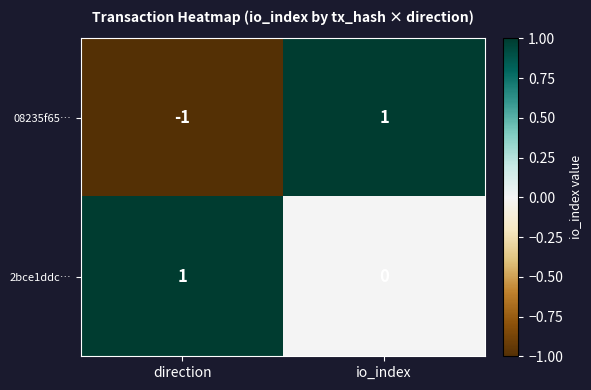

At how many categories does at least one series exceed 0?

2